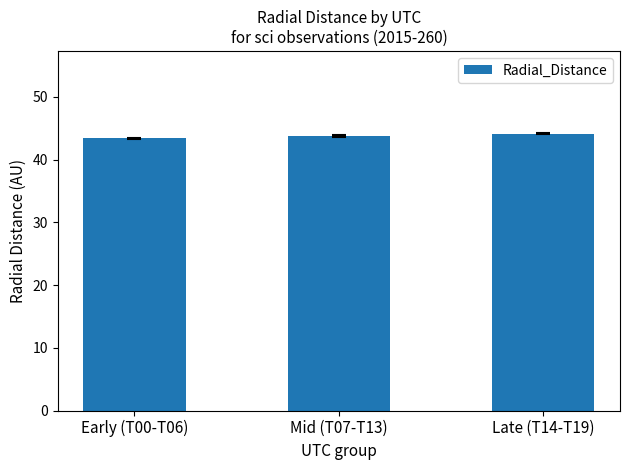

Are the bars horizontal?

No